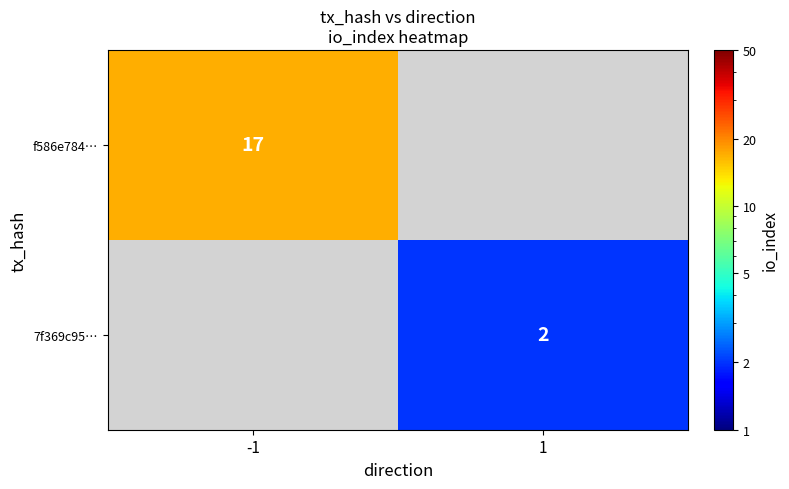

The value of 7f369c95… at 1 is 3. True or false?

False